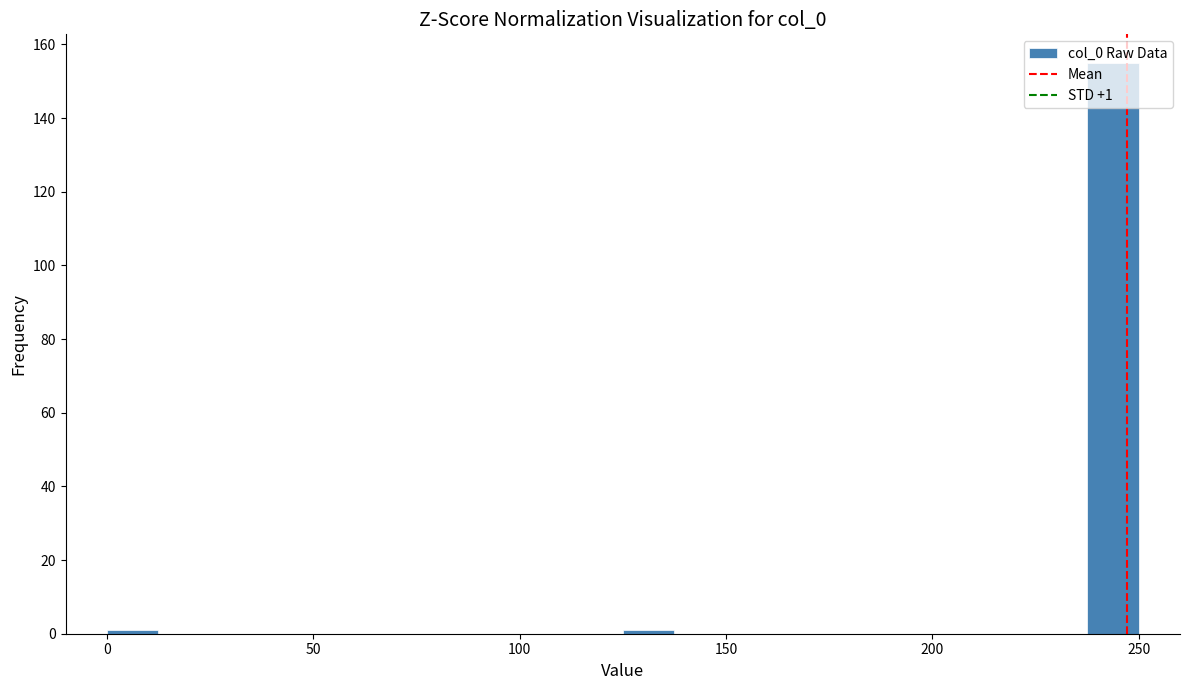

Around what value on the x-axis is the tallest bar? Give the approximate position of its centre, as read against the axis.

245